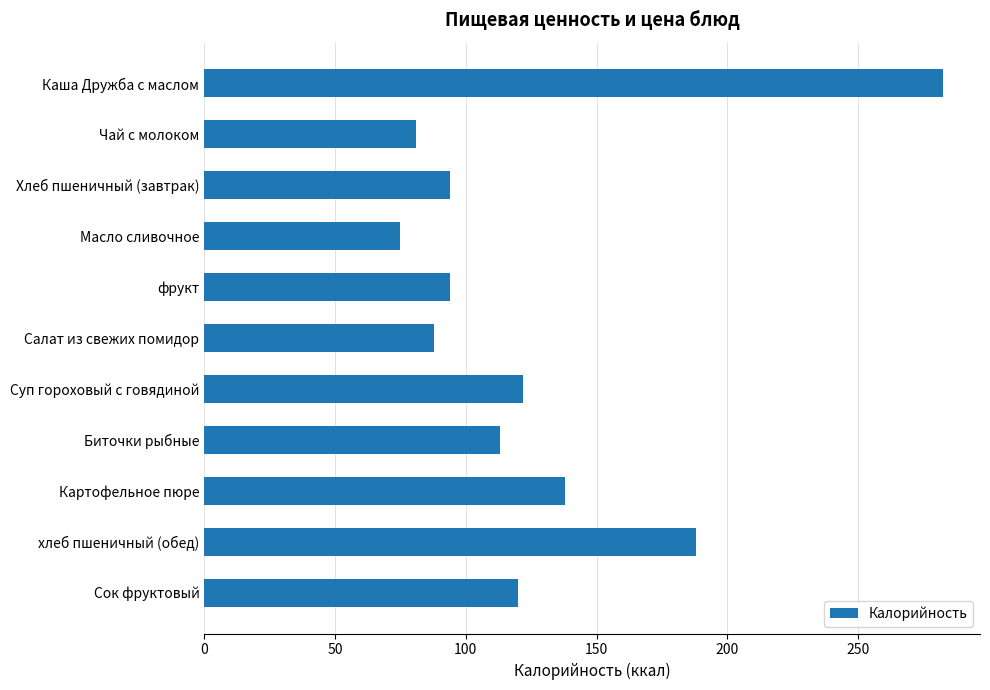

The value at Каша Дружба с маслом is 69.2. True or false?

False